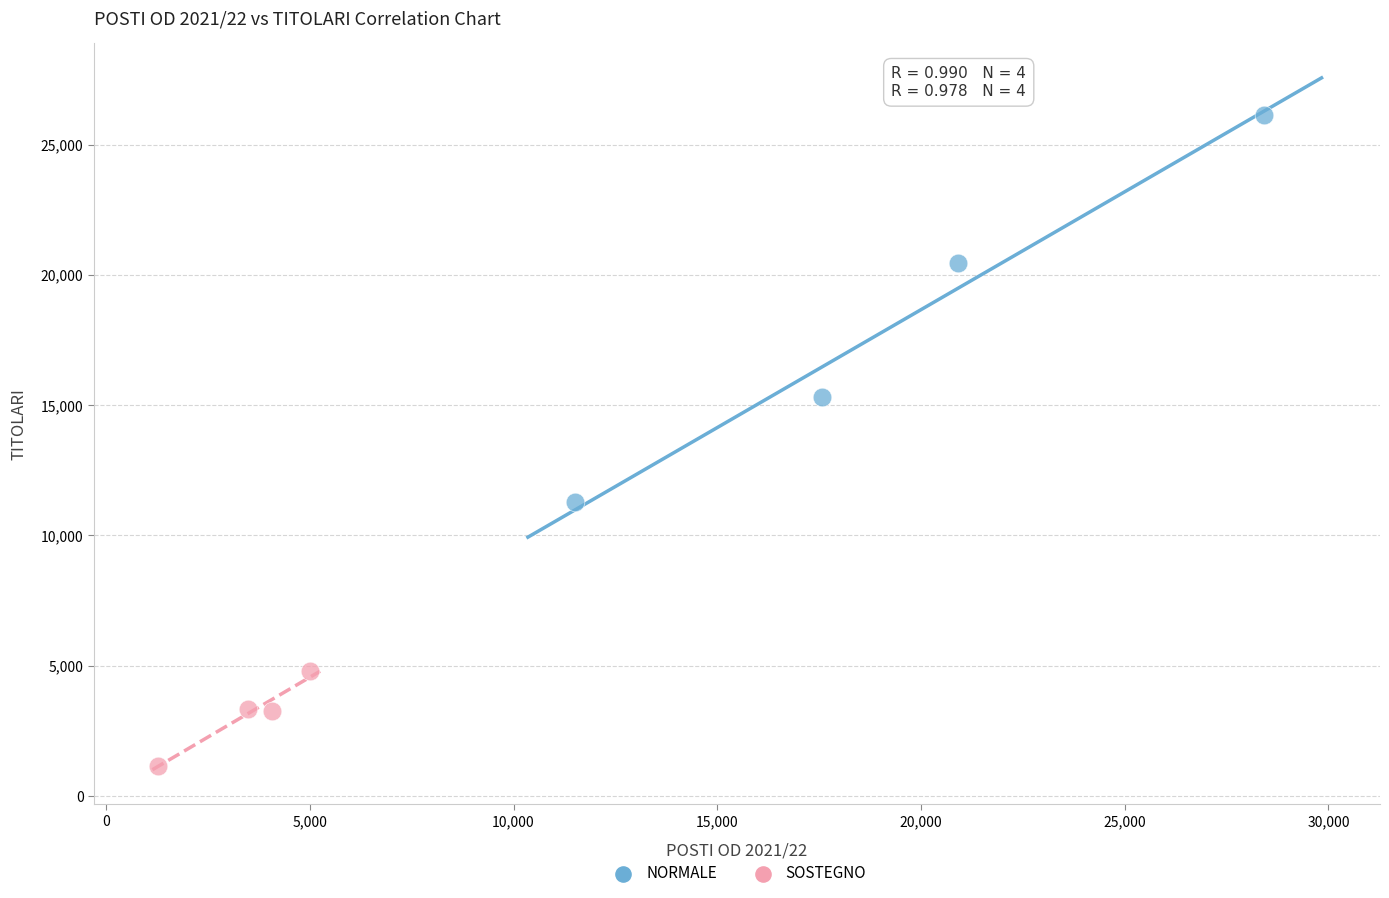

Which series contains the highest Y value?

NORMALE